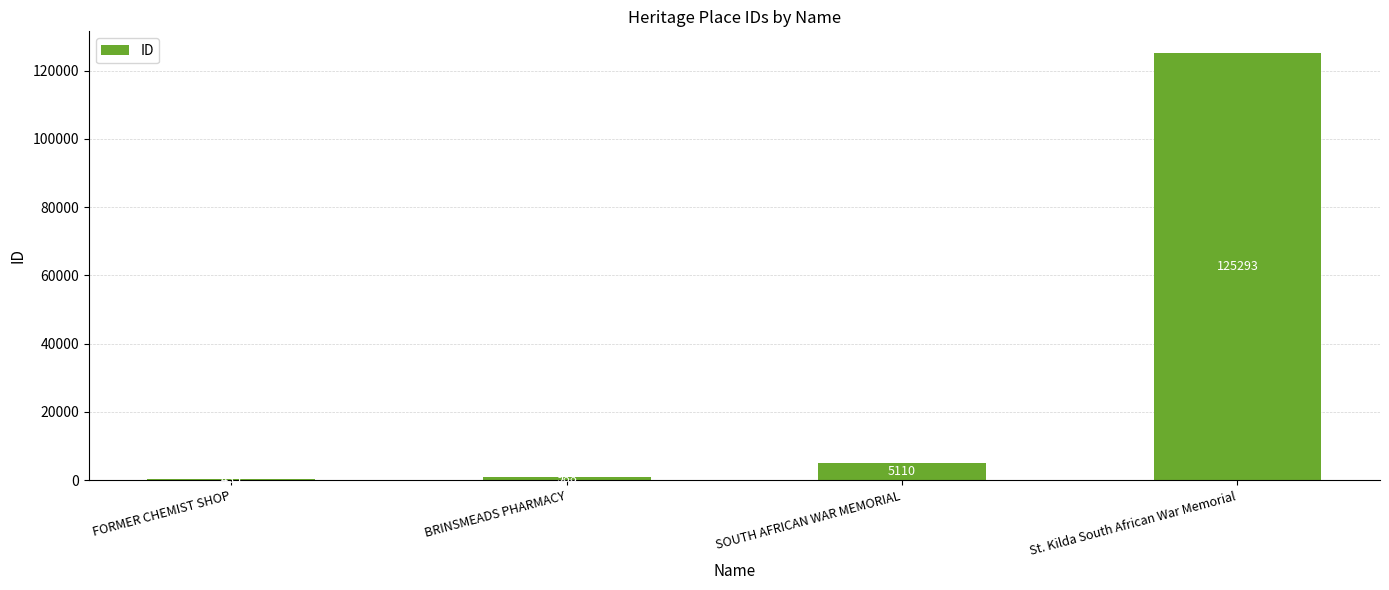

What value does the data have at St. Kilda South African War Memorial?

125293